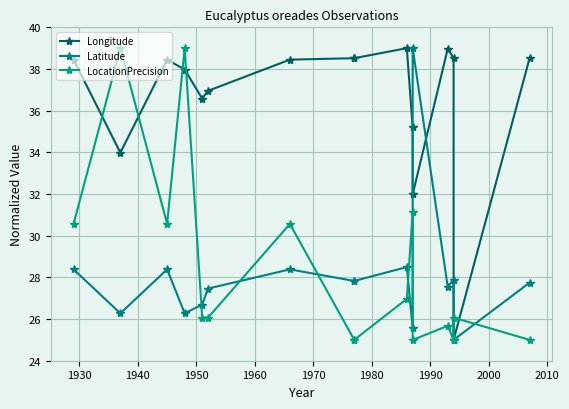

Which series has the largest range (max minus min)?

Longitude